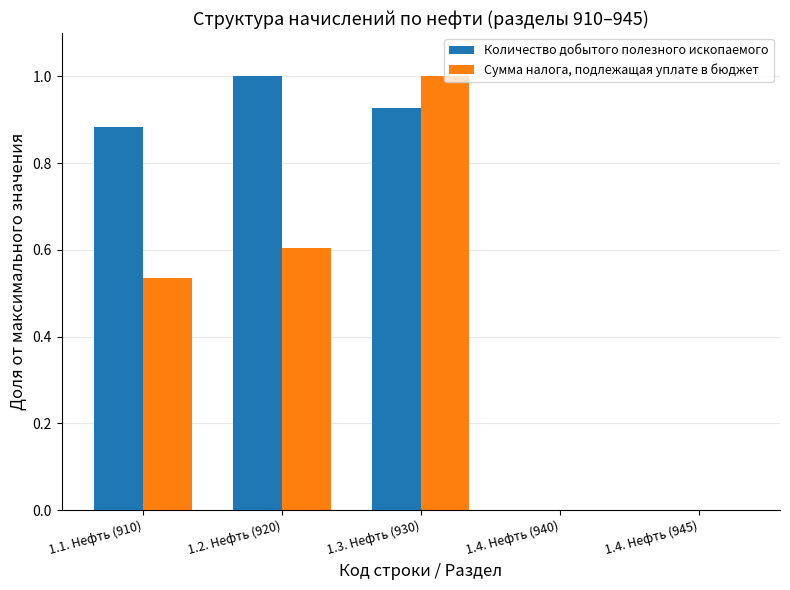

How many distinct data groups are displayed?

2